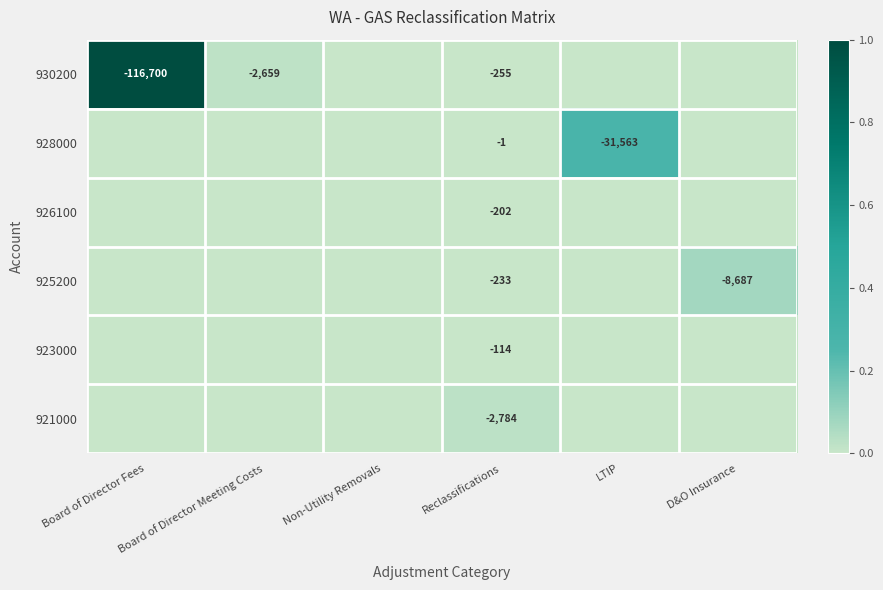

The value of 921000 at Reclassifications is -2784. True or false?

True